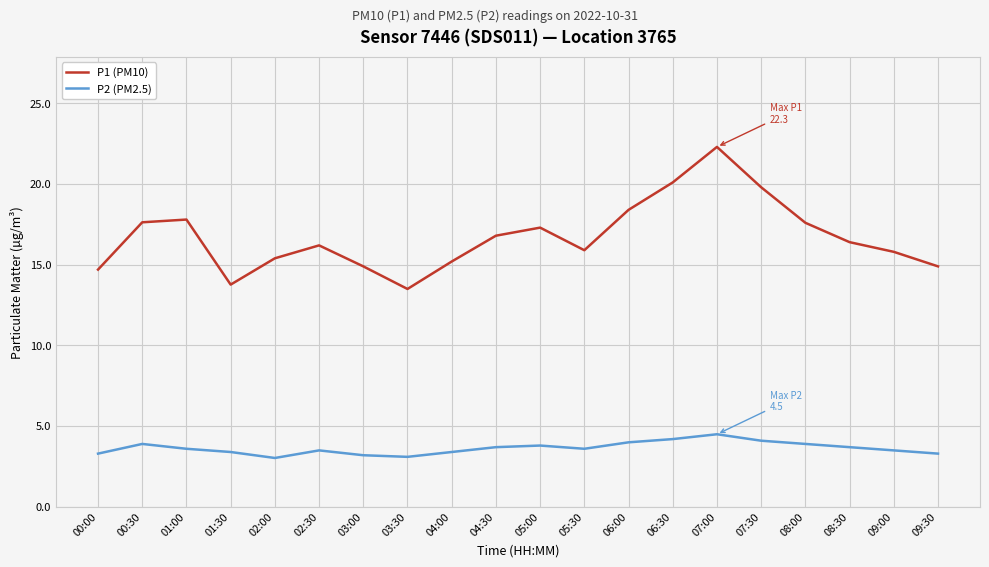

Read the P2 (PM2.5) value at 03:00.

3.2